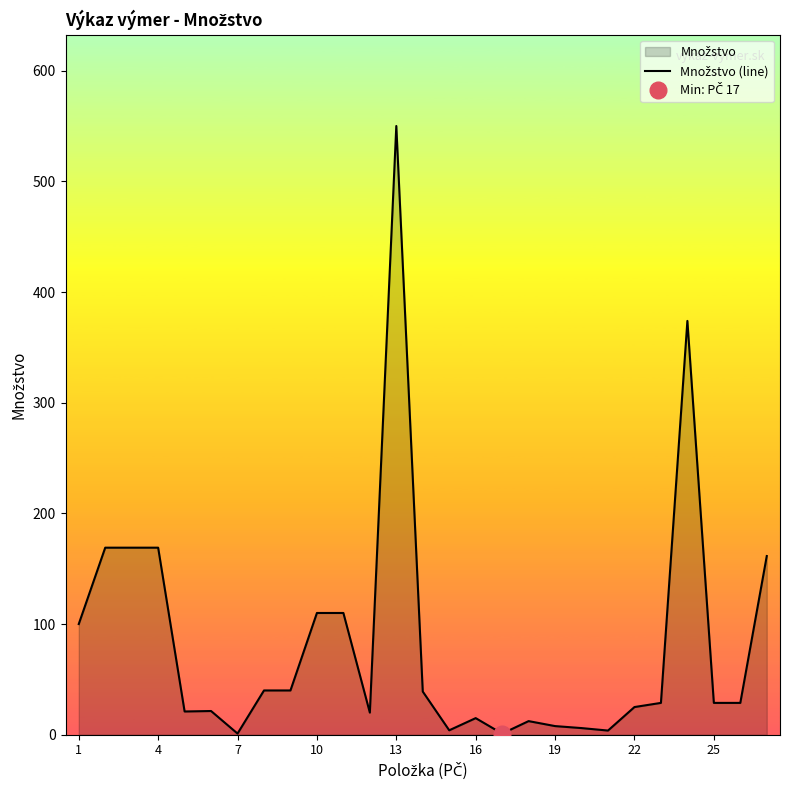

How many values exceed 28?

15